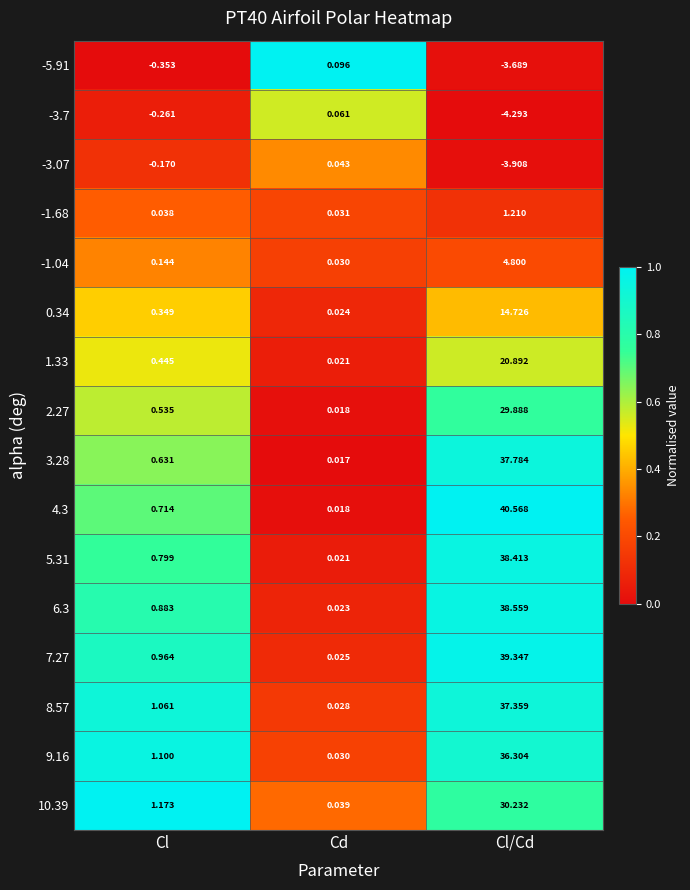

List the series in order of their peak value, lowest first.

-3.07, -3.7, -5.91, -1.68, -1.04, 0.34, 1.33, 2.27, 10.39, 9.16, 8.57, 3.28, 5.31, 6.3, 7.27, 4.3